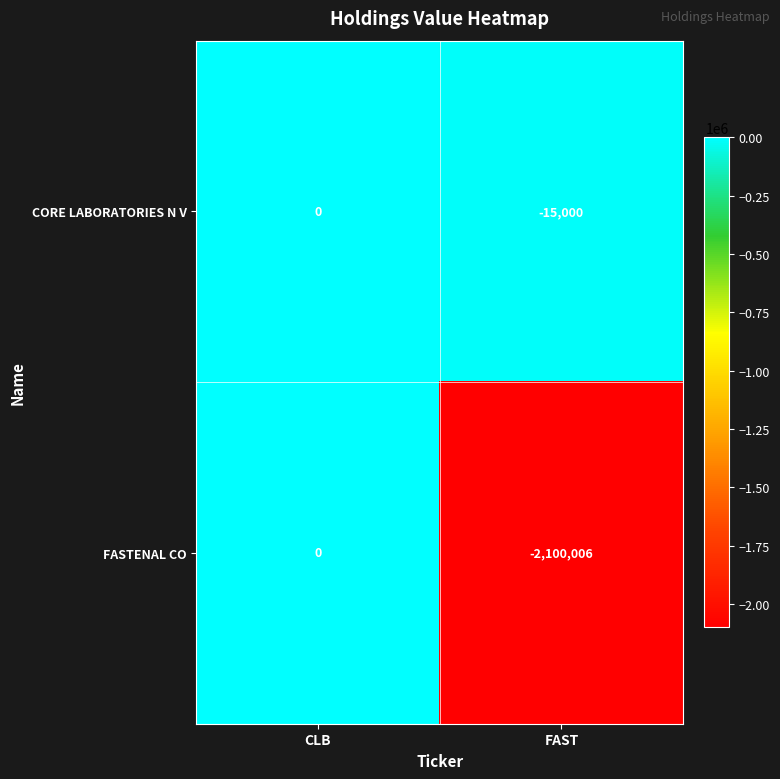

Is the value of FASTENAL CO at FAST greater than the value of CORE LABORATORIES N V at CLB?

No